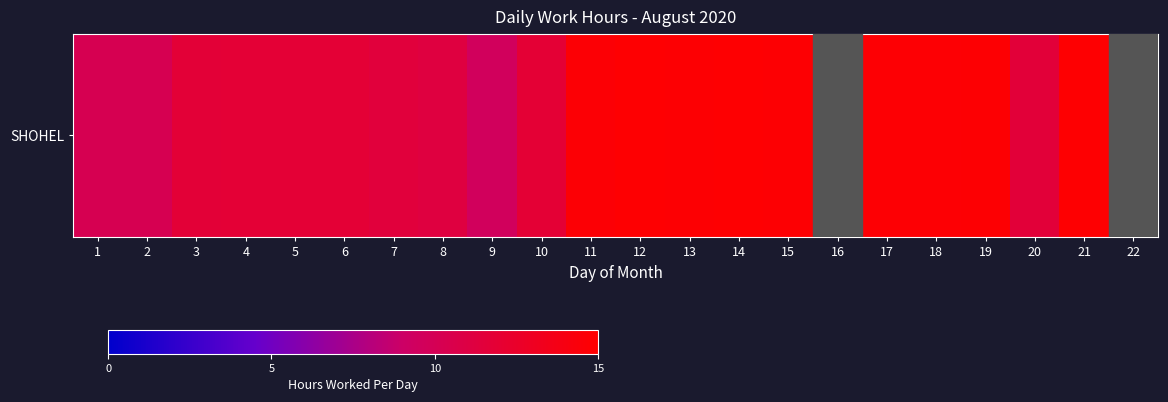

What is the difference between the second highest and minimum values?

14.9